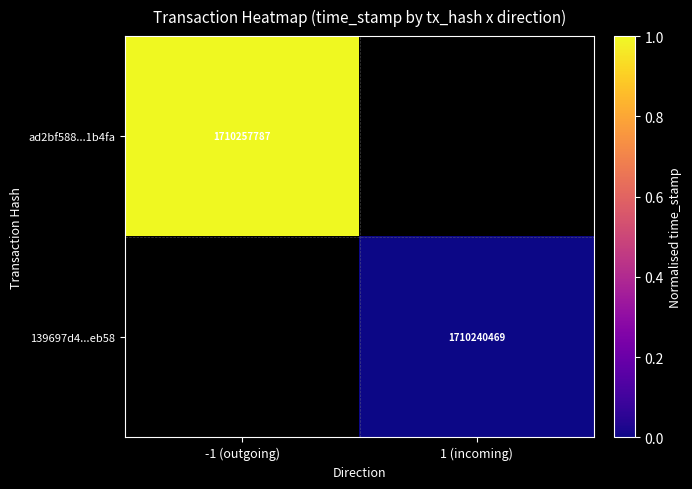

How many data points does each series have?

2